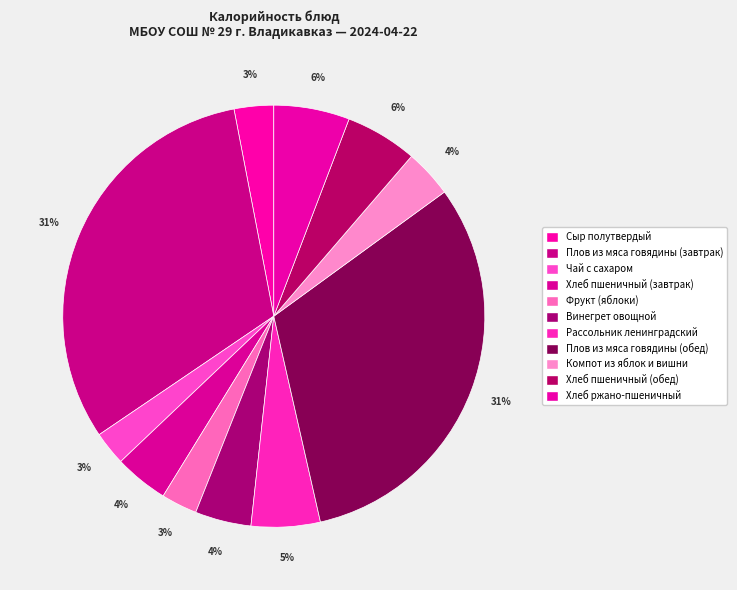

Is there any slice that represents more than half of the pie?

No